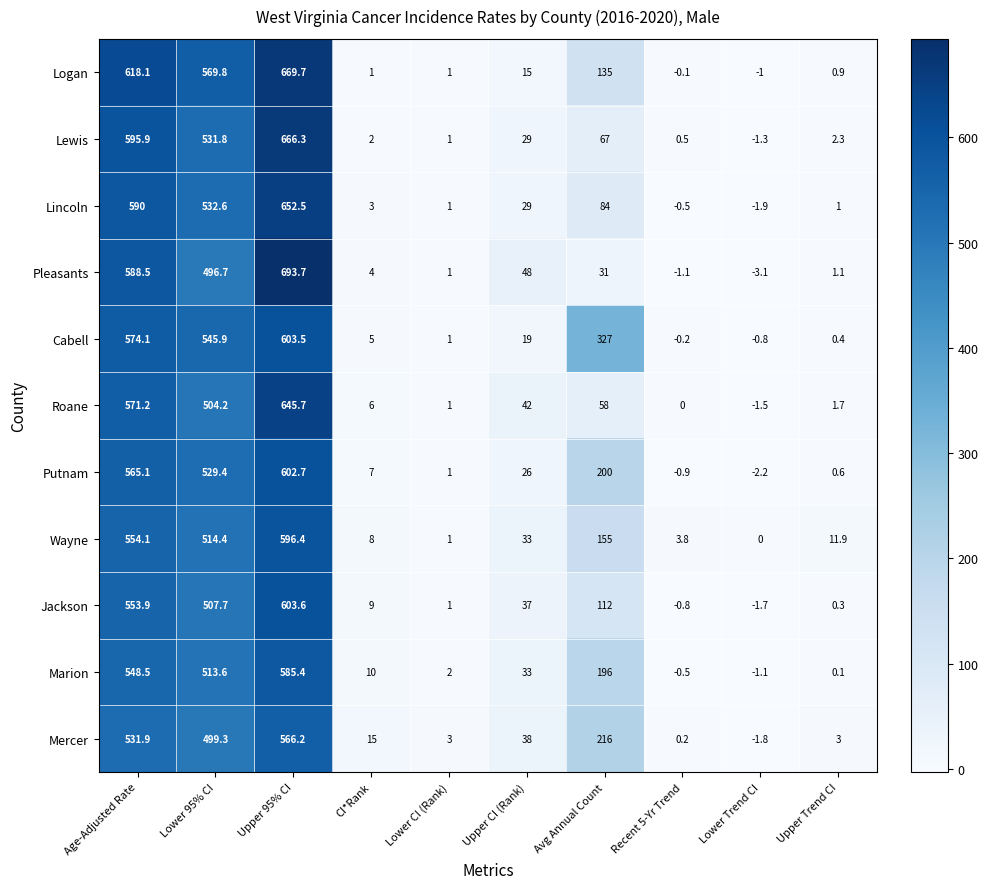

Which series changed the most between CI*Rank and Upper Trend CI?

Mercer